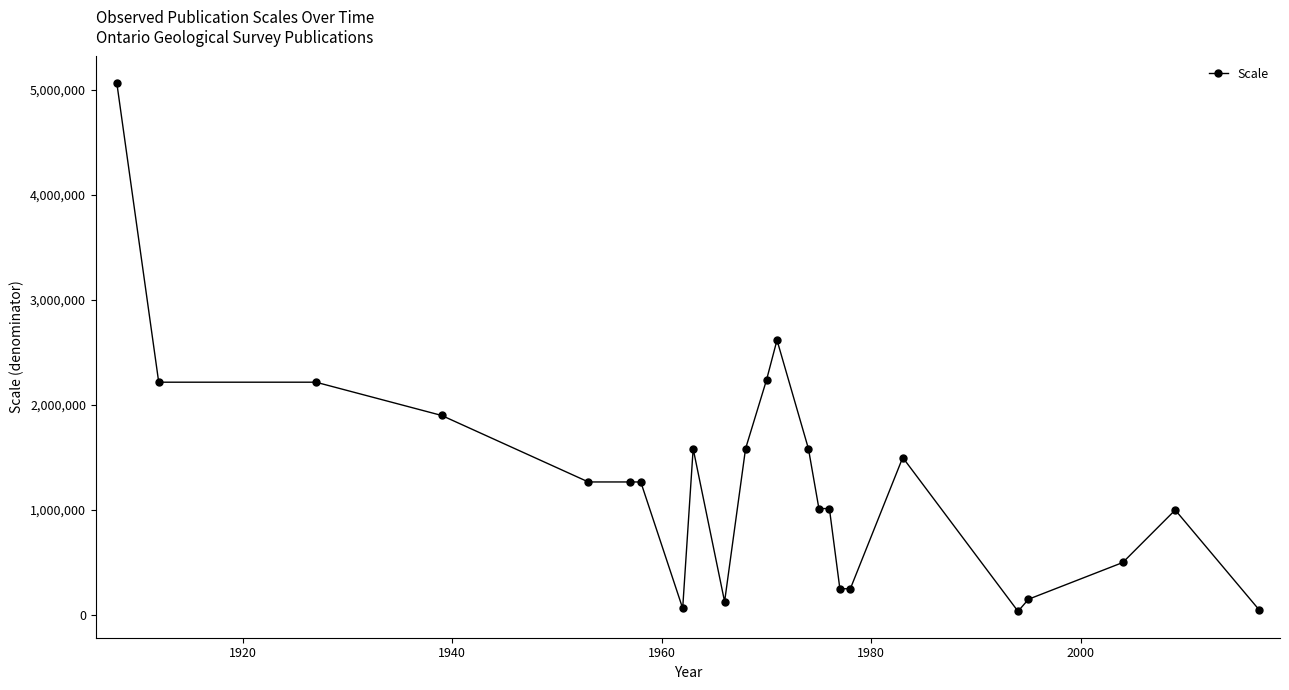

What is the difference between the maximum and minimum values?

5033800